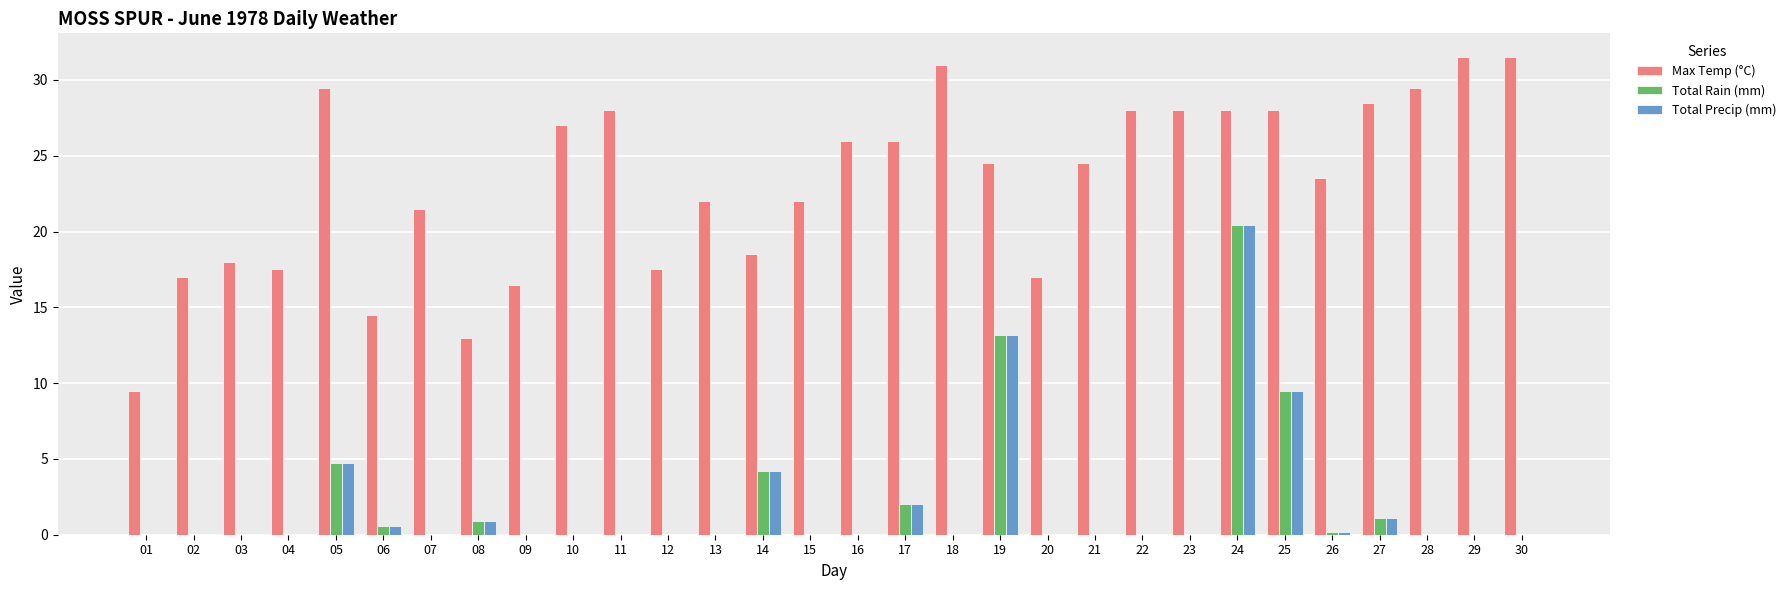

The Max Temp (°C) series shows 28.5 at 27. True or false?

True